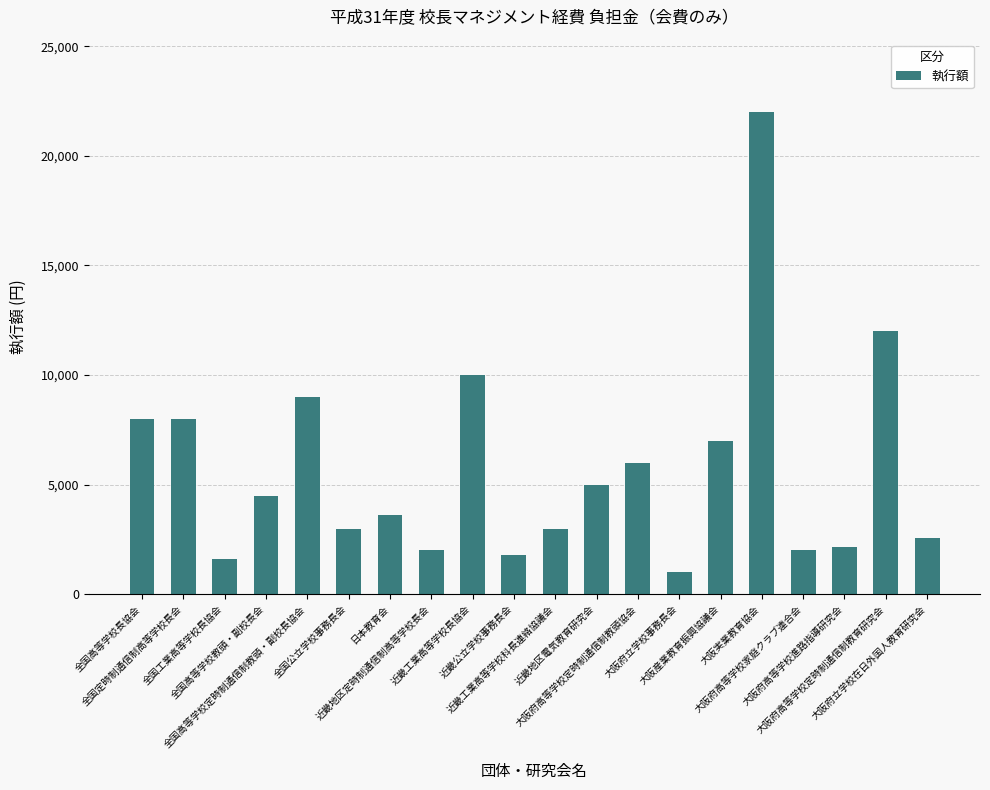

How many bars are there in total?

20